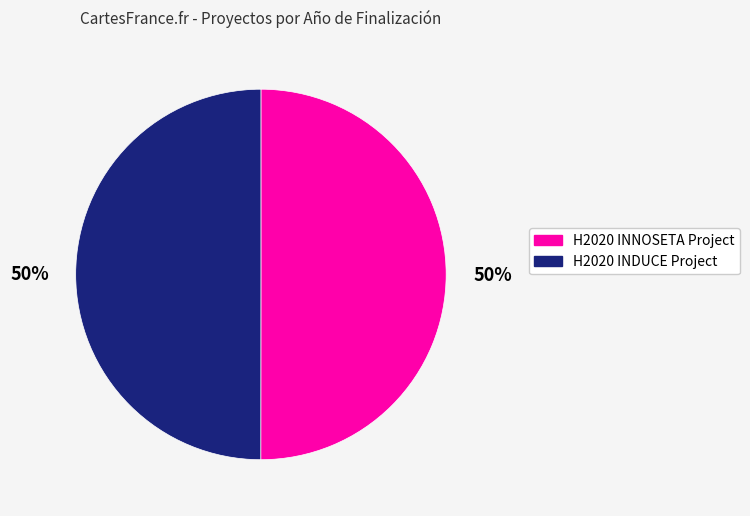

How many slices are in this pie chart?

2